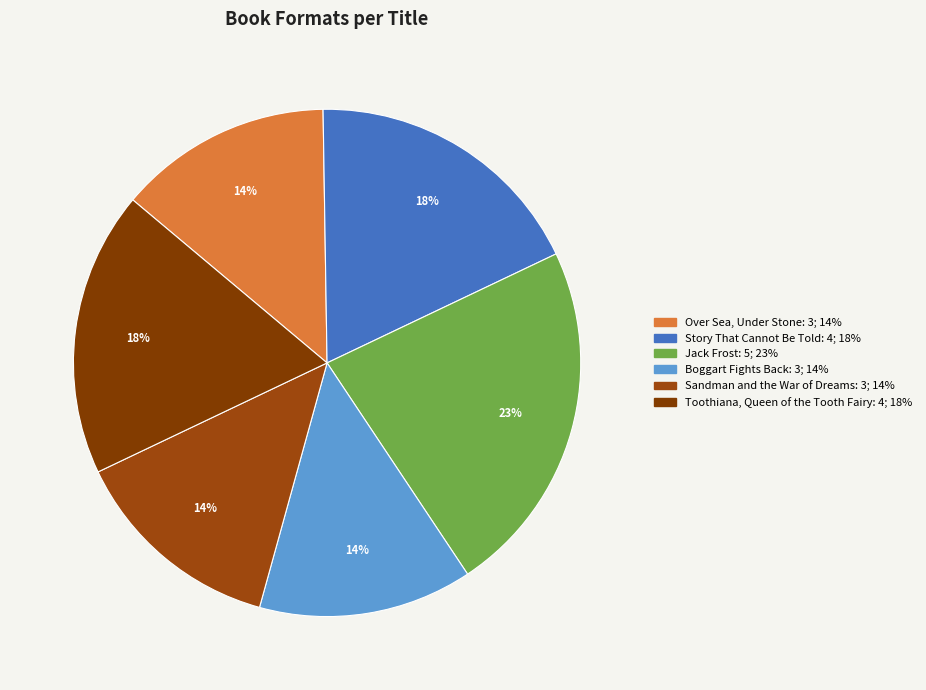

Is it true that Story That Cannot Be Told is 18% of the pie?

True